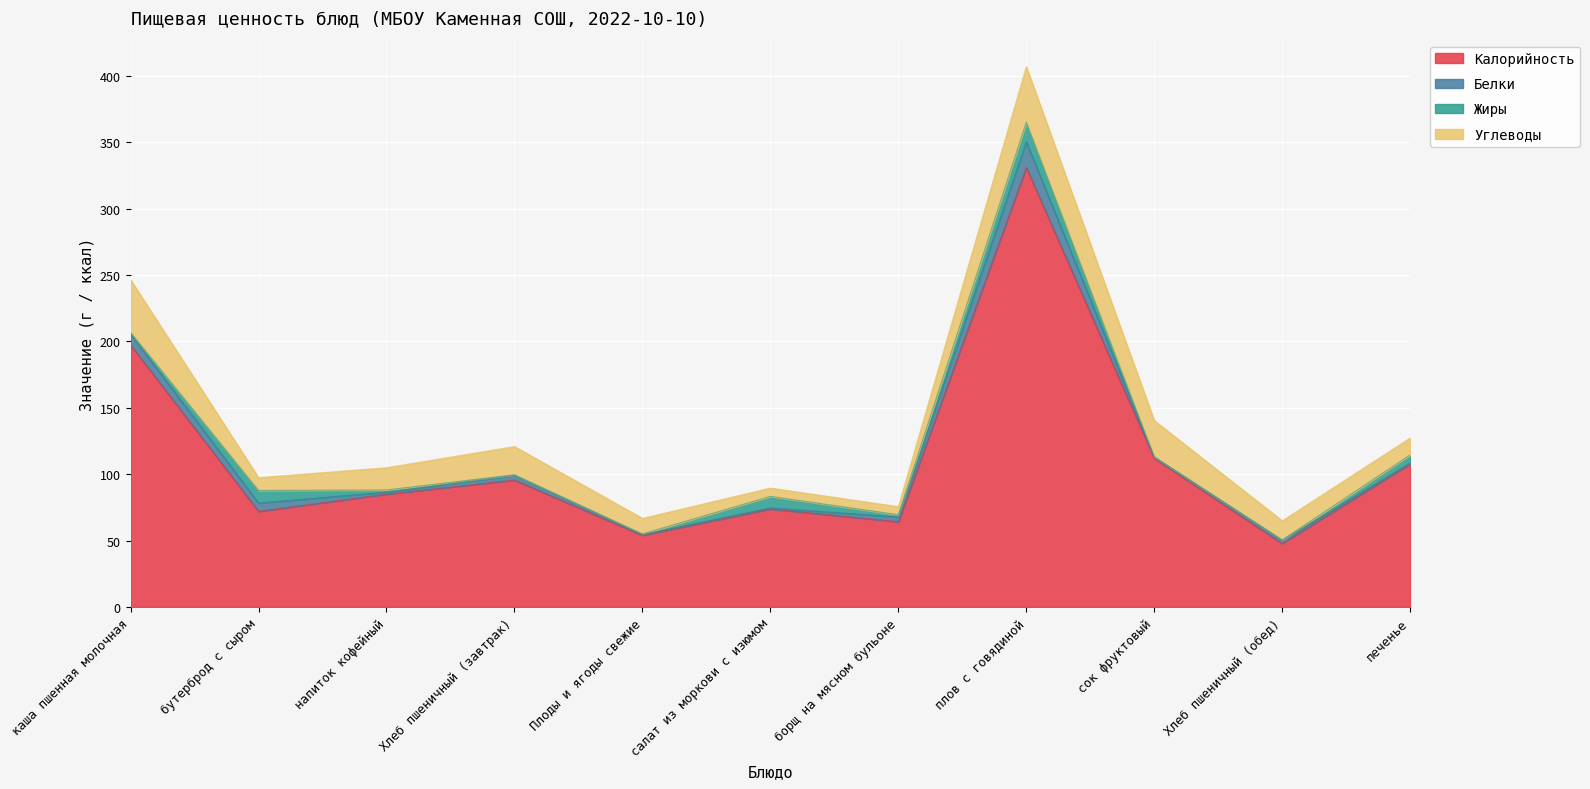

How many distinct data groups are displayed?

4